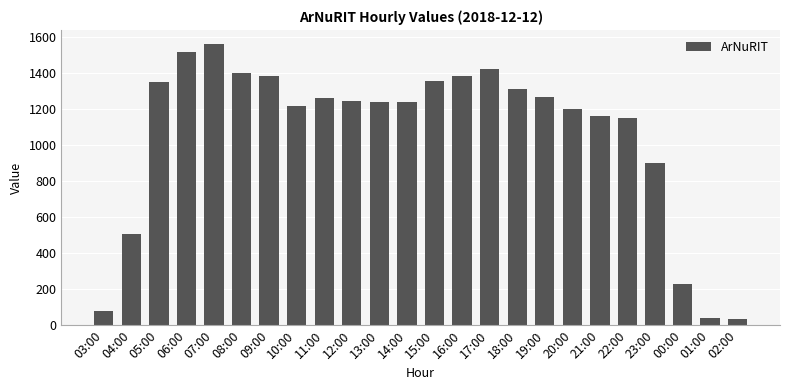

What is the minimum value shown in the chart?

37